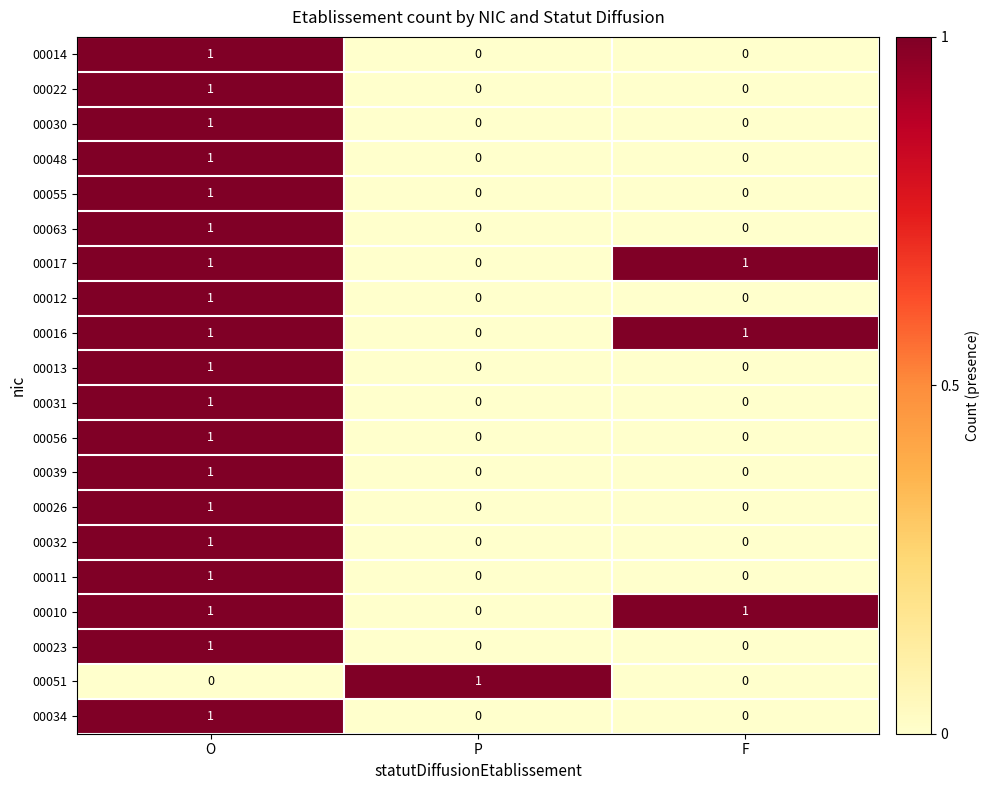

At how many categories does at least one series exceed 0?

3